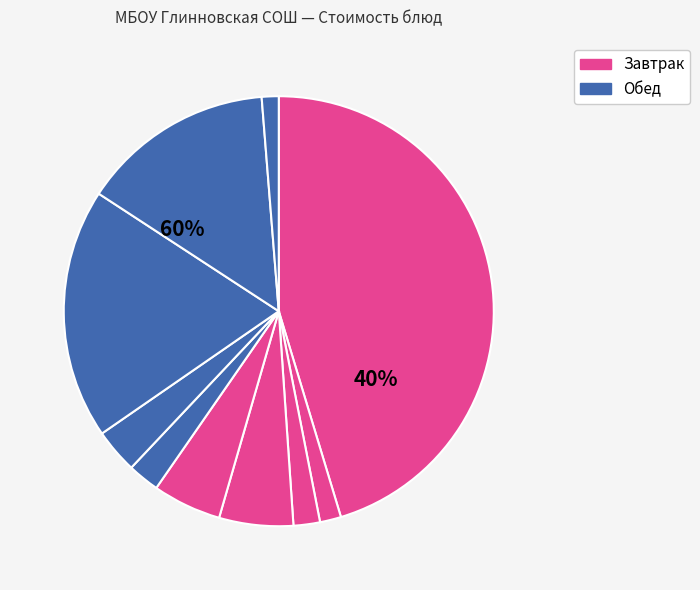

Do Хлеб пшеничный and Жаркое по-домашнему together represent more than half of the pie?

No